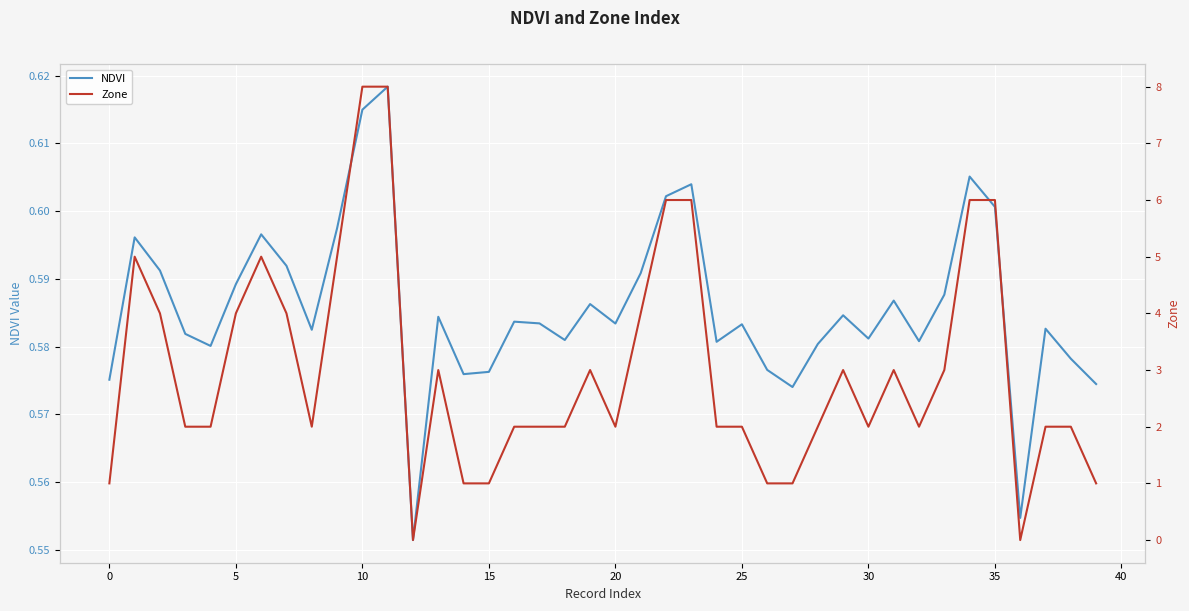

Which label corresponds to the smallest value in the chart?

12